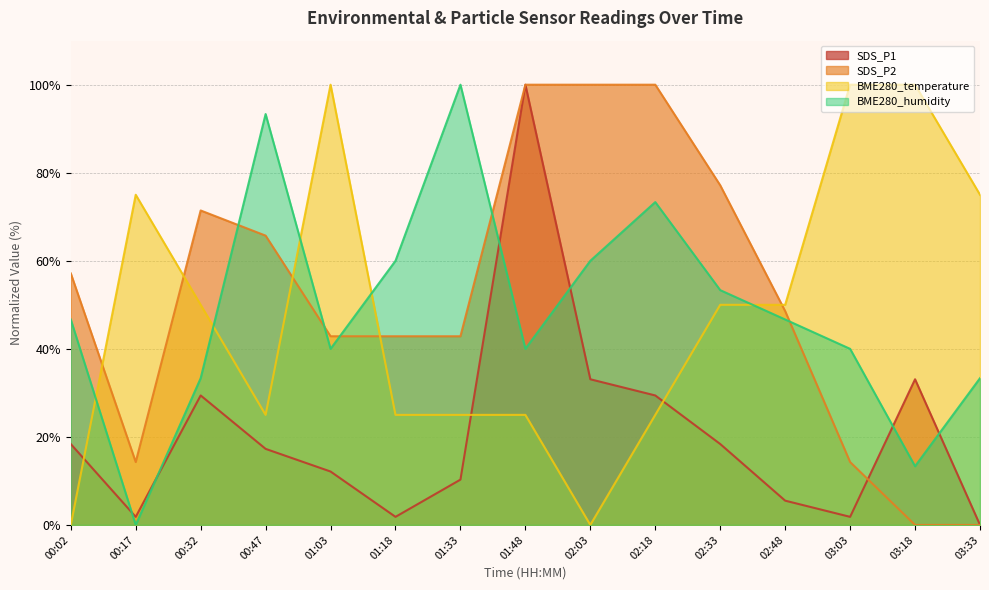

What is the greatest value displayed?

100.0